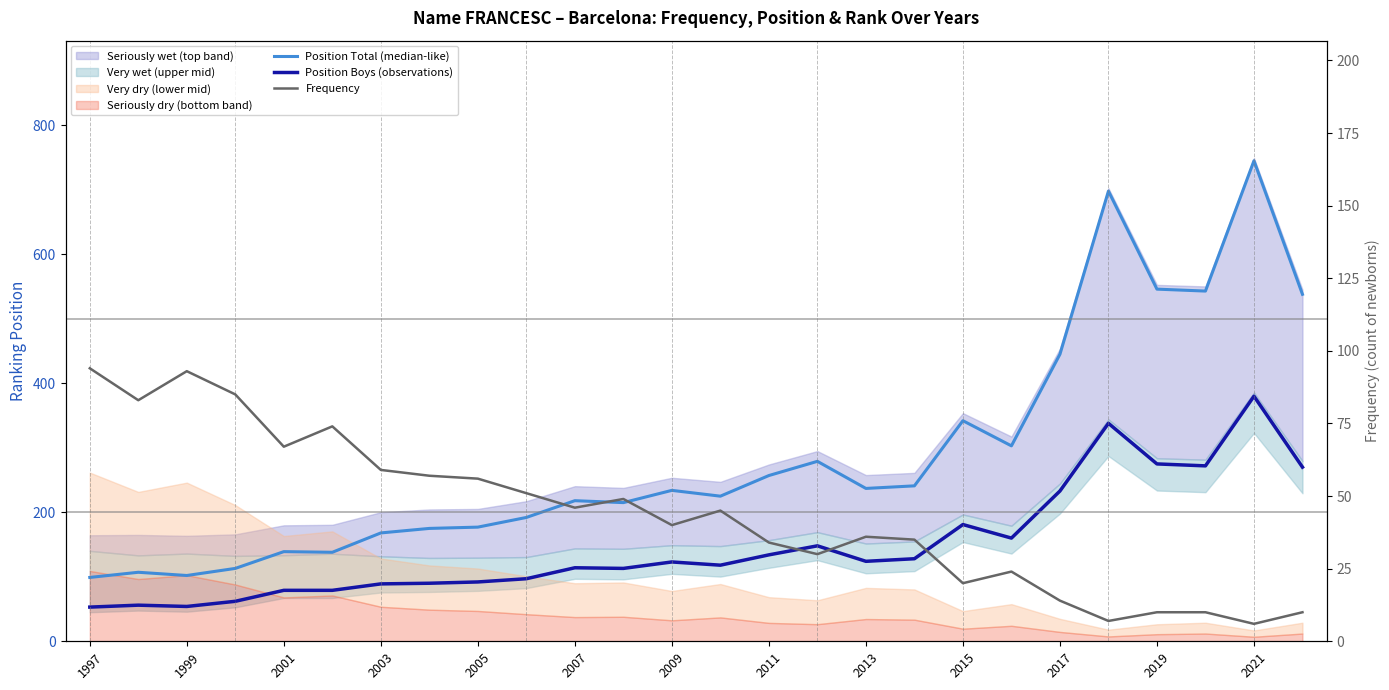

What is the value of the Frequency point at the 16th from the left?

30